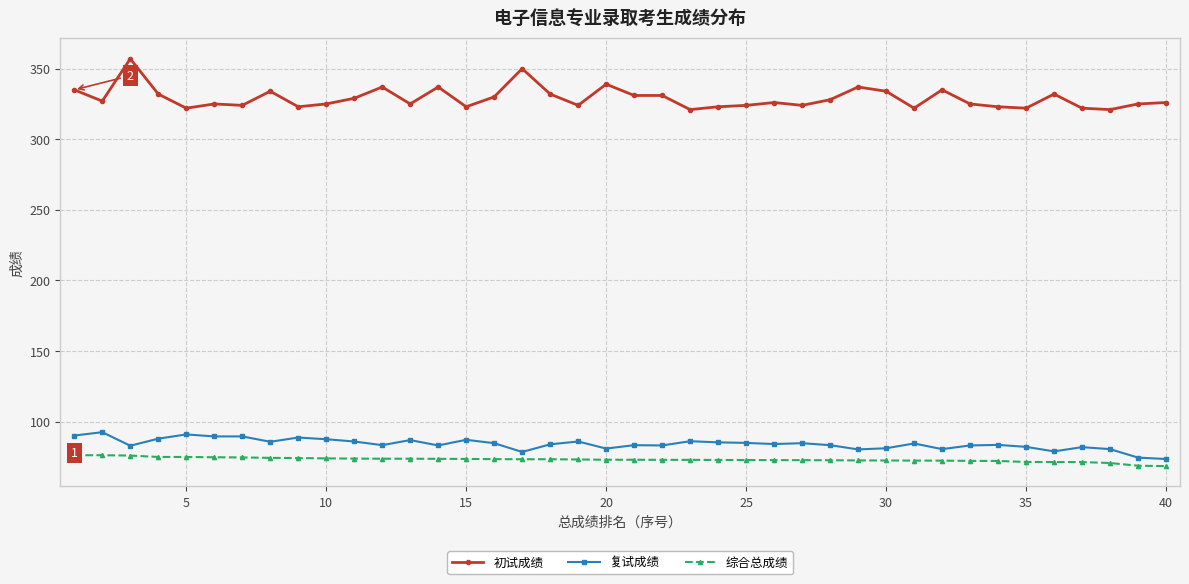

What is the value of the 初试成绩 point at the 4th from the left?

332.0